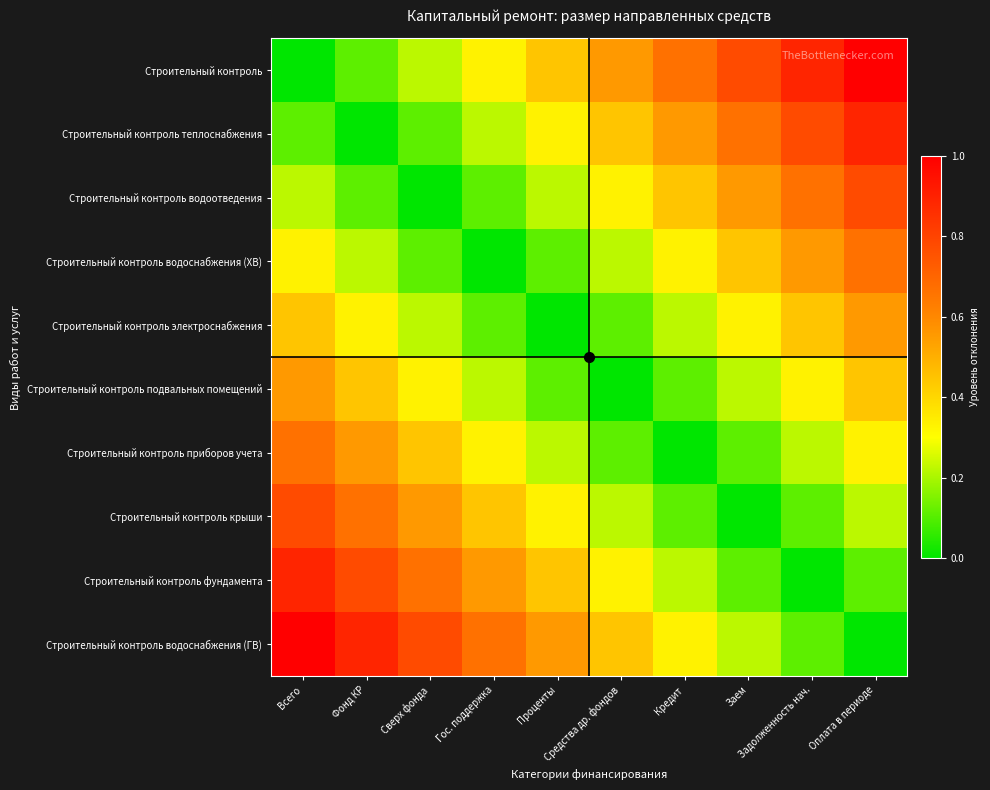

At Оплата в периоде, list the series in order from smallest to largest.

Строительный контроль водоснабжения (ГВ), Строительный контроль фундамента, Строительный контроль крыши, Строительный контроль приборов учета, Строительный контроль подвальных помещений, Строительный контроль электроснабжения, Строительный контроль водоснабжения (ХВ), Строительный контроль водоотведения, Строительный контроль теплоснабжения, Строительный контроль